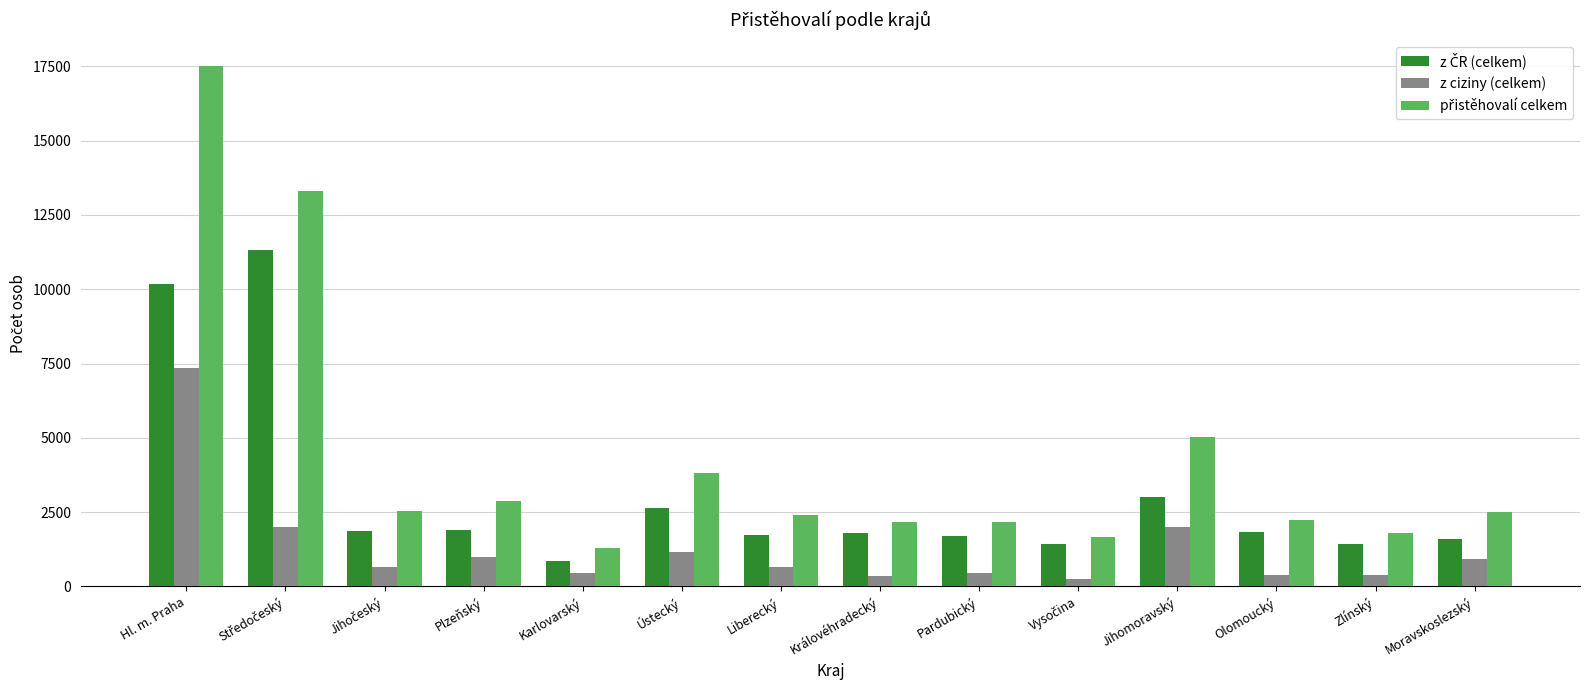

What is the sum of all z ciziny (celkem) values?

18011